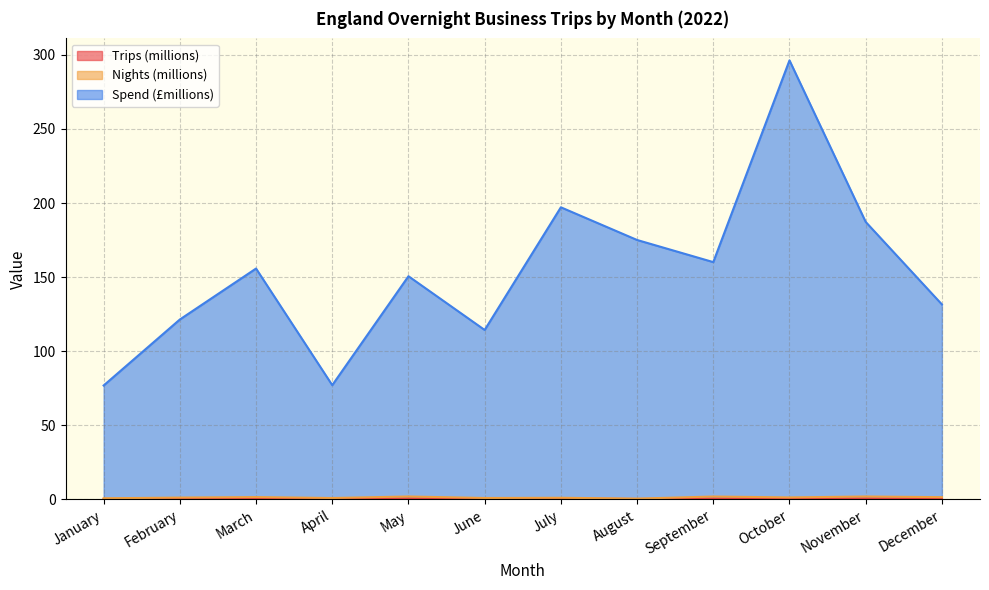

At which label does Nights (millions) reach its peak?

May